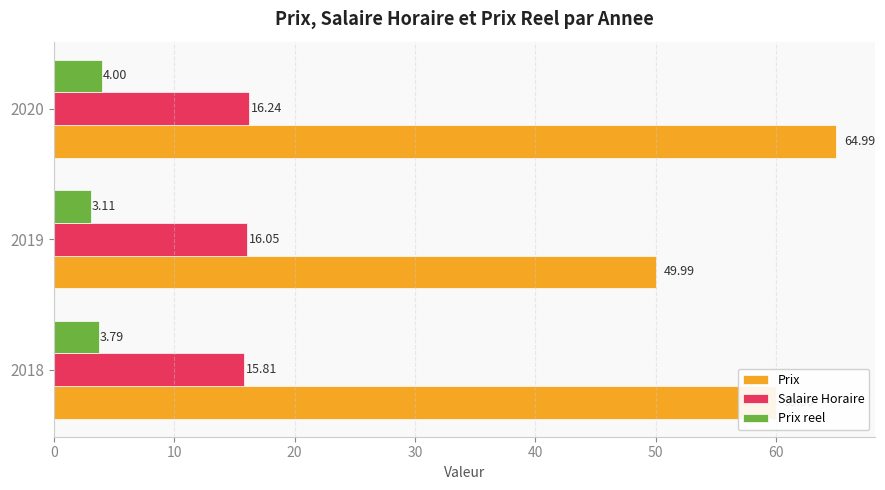

What is the difference between the highest and lowest values at 2018?

56.2